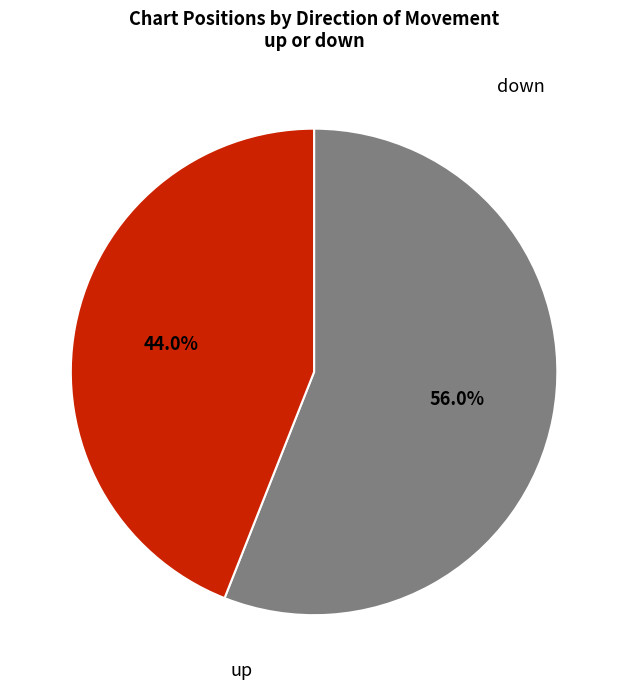

Does any single category account for the majority?

Yes